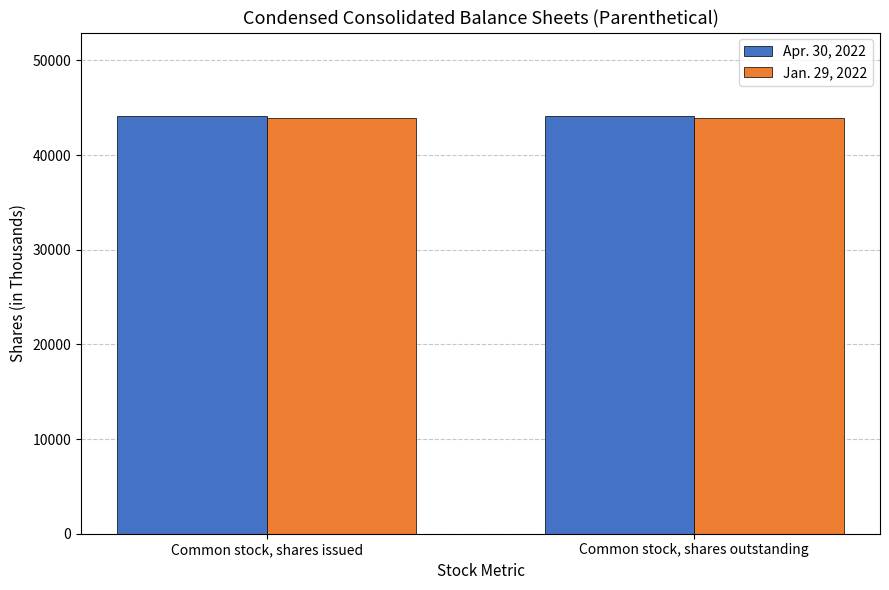

Rank the series by their maximum value, from highest to lowest.

Apr. 30, 2022, Jan. 29, 2022